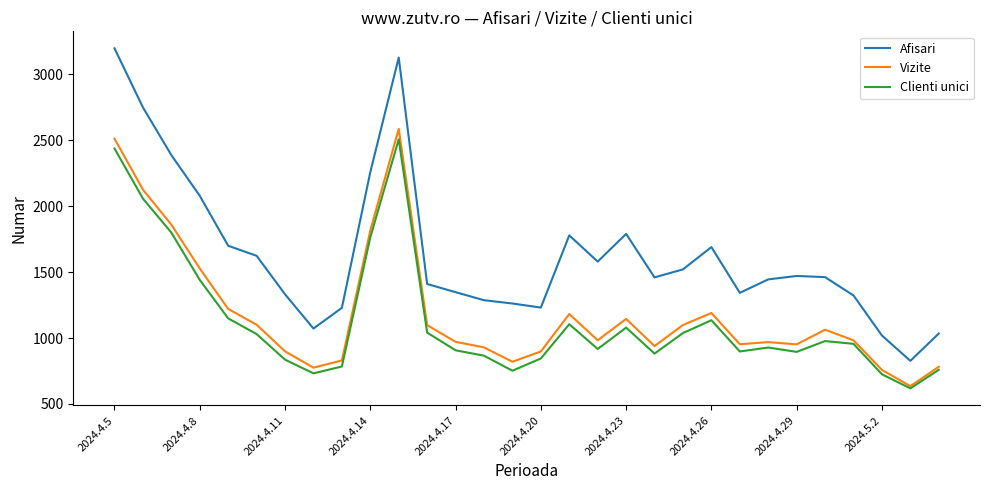

Which series has the largest range (max minus min)?

Afisari